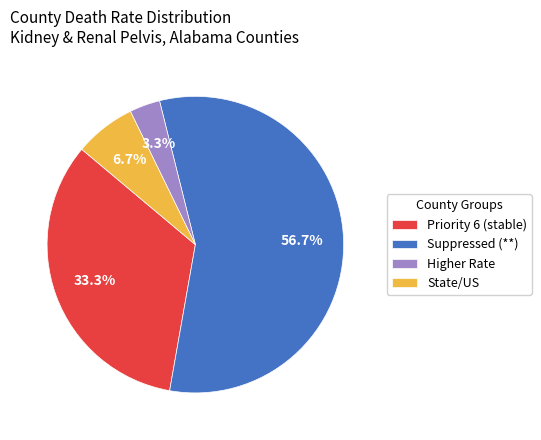

To the nearest percent, what is the difference between the largest and smallest slice percentages?

53%